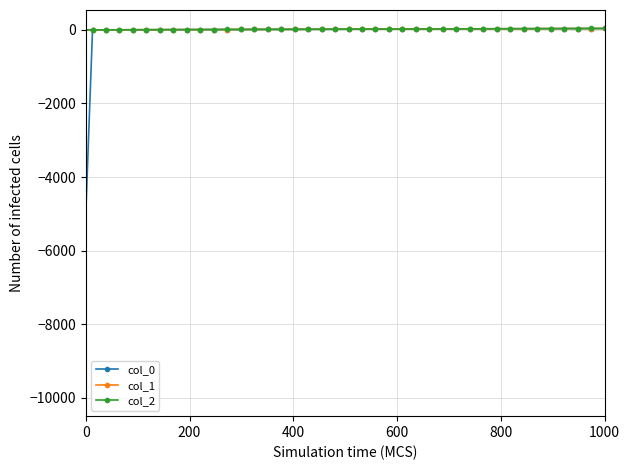

What is the minimum value shown in the chart?

-9999.0